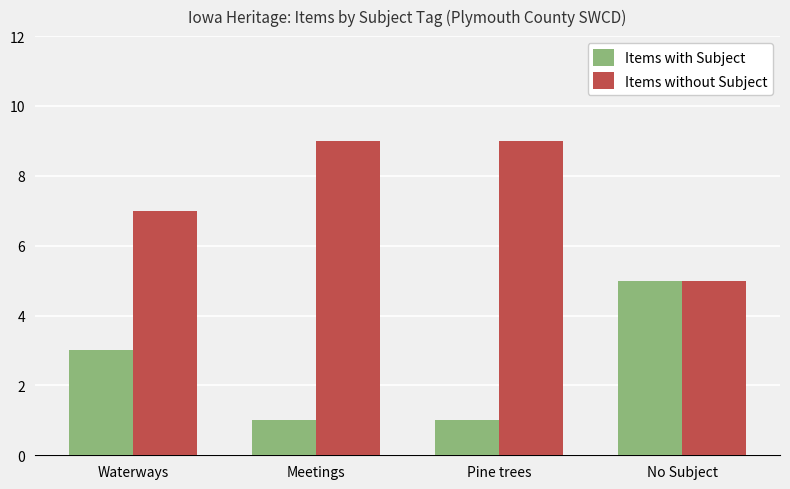

What is the minimum value for Items without Subject?

5